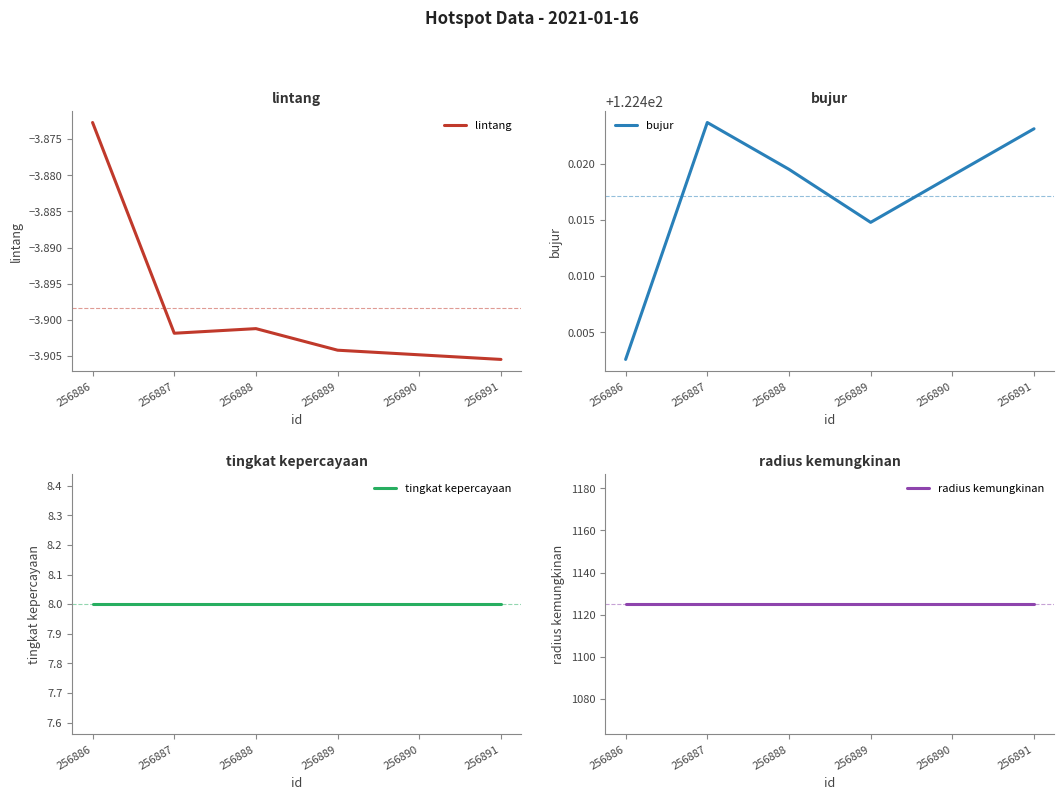

Which category has the lowest value in the bujur series?

256886